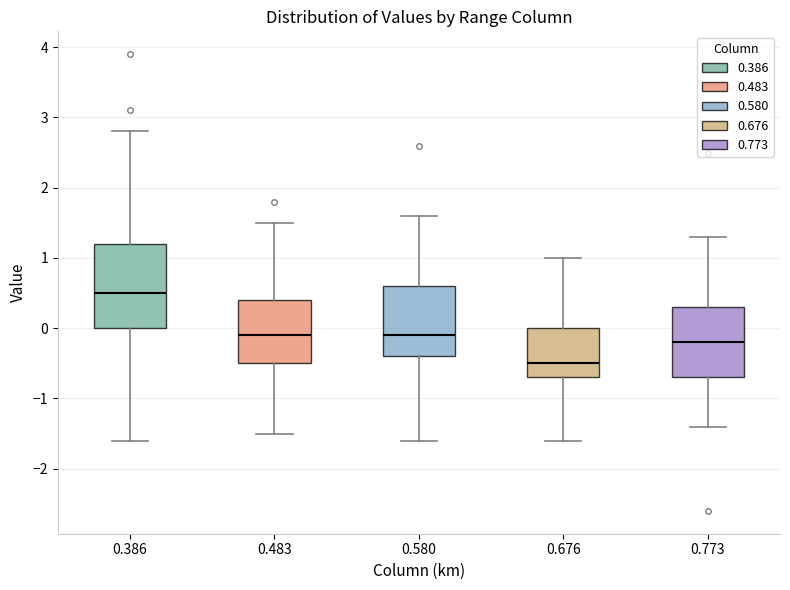

Reading left to right, transcribe this box plot: for each box, give where its median line is, the range the box spans, and where its two whiskers end, as read against the y-axis. The values are not printed on the chart, so give them approximately, as read against the axis.

0.386: median 0.5, box 0.0 to 1.2, whiskers -1.6 to 2.8
0.483: median -0.1, box -0.5 to 0.4, whiskers -1.5 to 1.5
0.580: median -0.1, box -0.4 to 0.6, whiskers -1.6 to 1.6
0.676: median -0.5, box -0.7 to 0.0, whiskers -1.6 to 1.0
0.773: median -0.2, box -0.7 to 0.3, whiskers -1.4 to 1.3